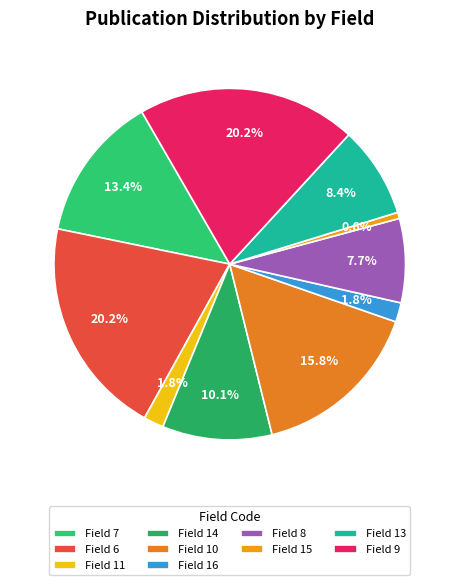

What is the largest slice in the pie chart?

6